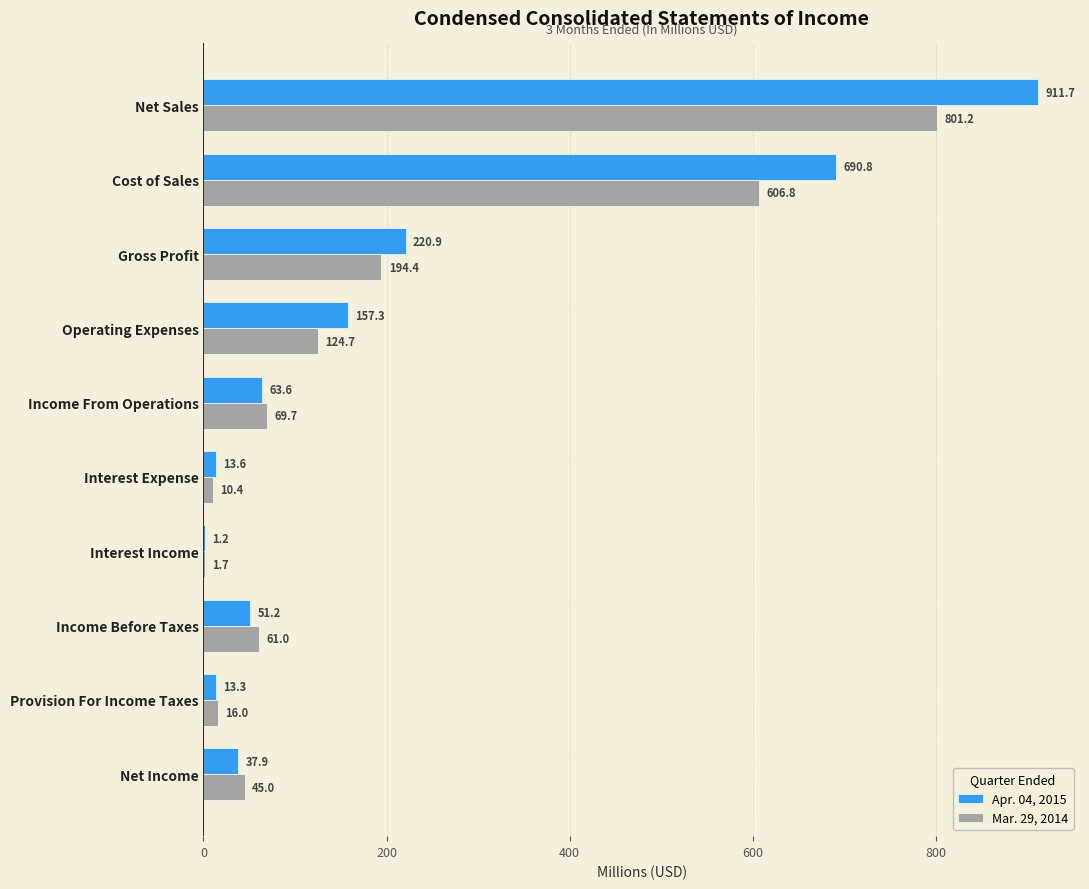

What is the sum of the Mar. 29, 2014 values at Gross Profit and Cost of Sales?

801.2